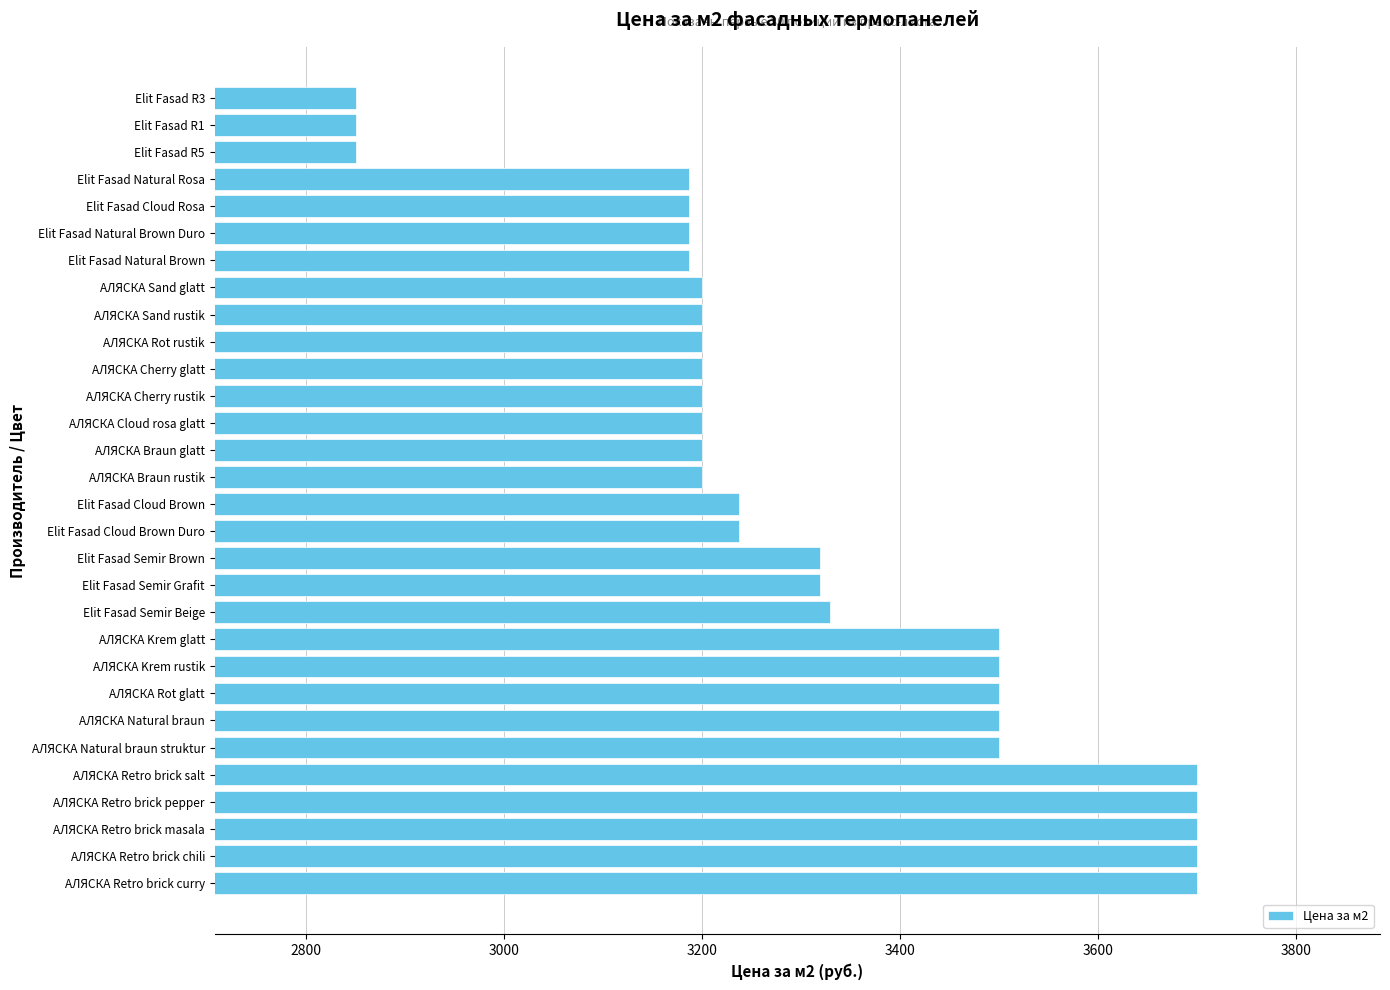

What is the ratio of the value at АЛЯСКА Braun rustik to the value at Elit Fasad Semir Grafit?

1.0